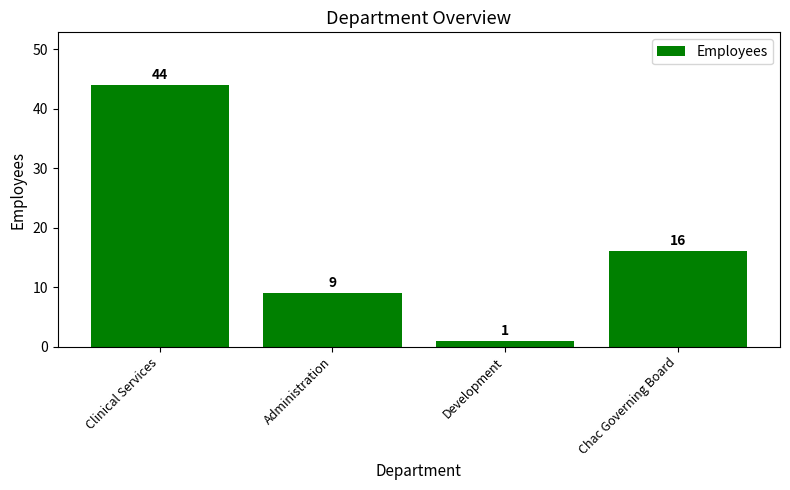

What is the change in value from Clinical Services to Administration?

-35